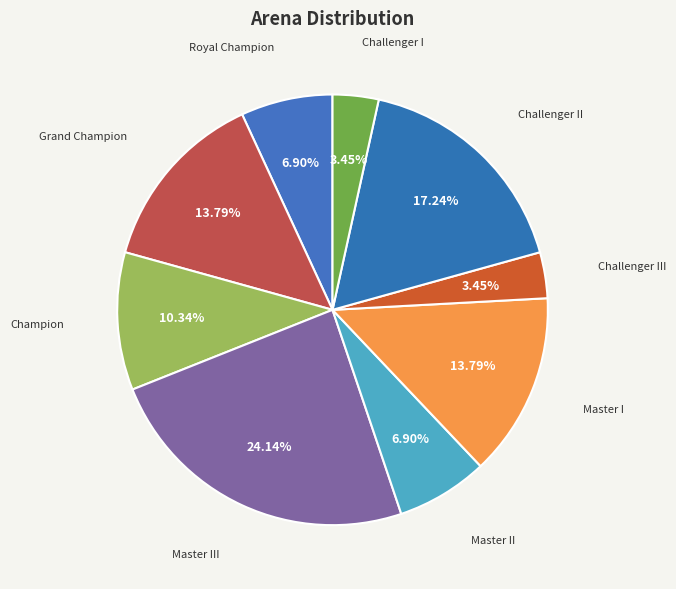

To the nearest percent, what percentage of the pie is Challenger I?

3%